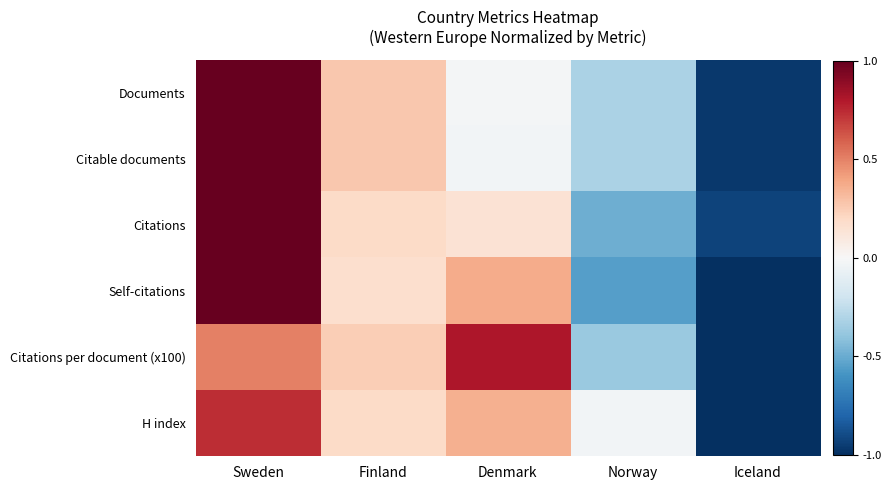

At which category does the chart reach its peak across all series?

Sweden